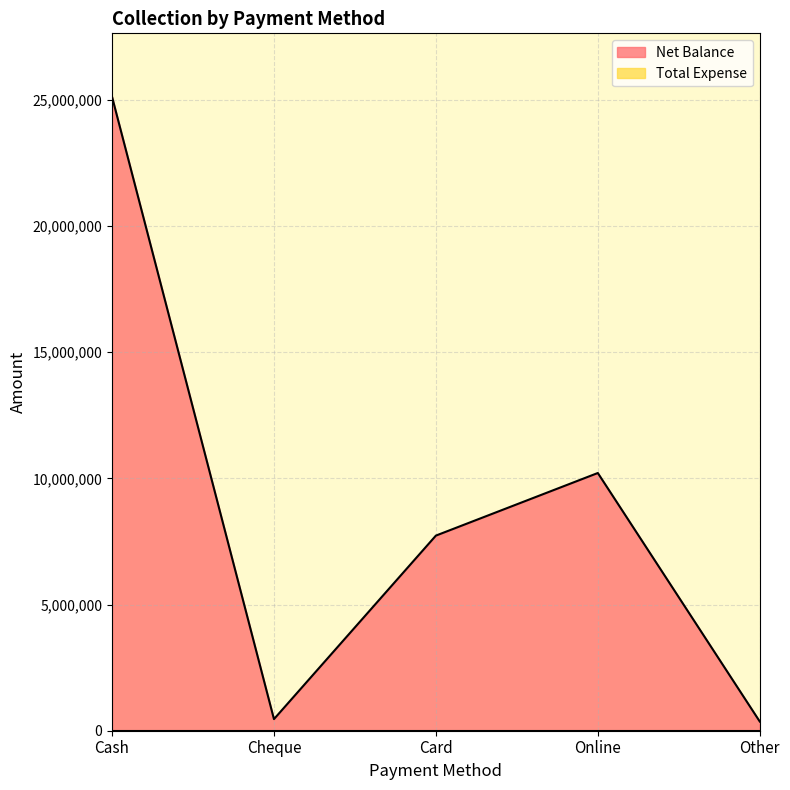

List the labels in order of value, smallest first.

Other, Cheque, Card, Online, Cash